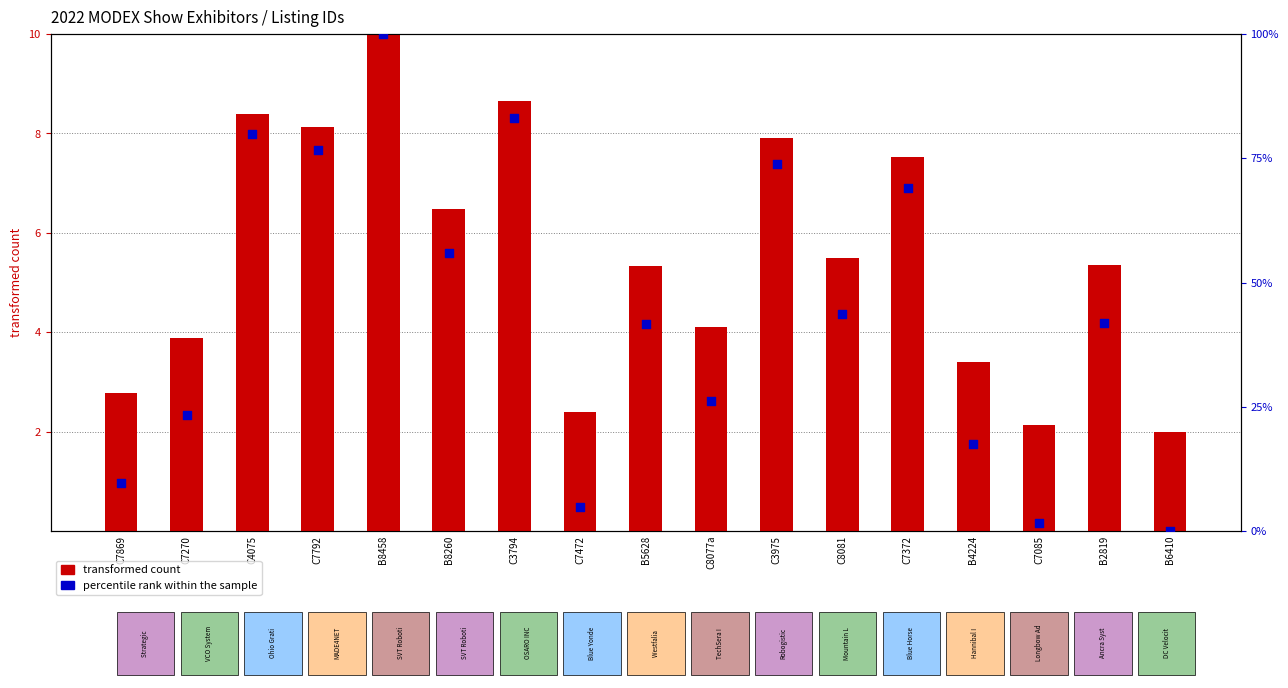

Is the value of transformed count at C7472 greater than the value of percentile rank within the sample at C7372?

No